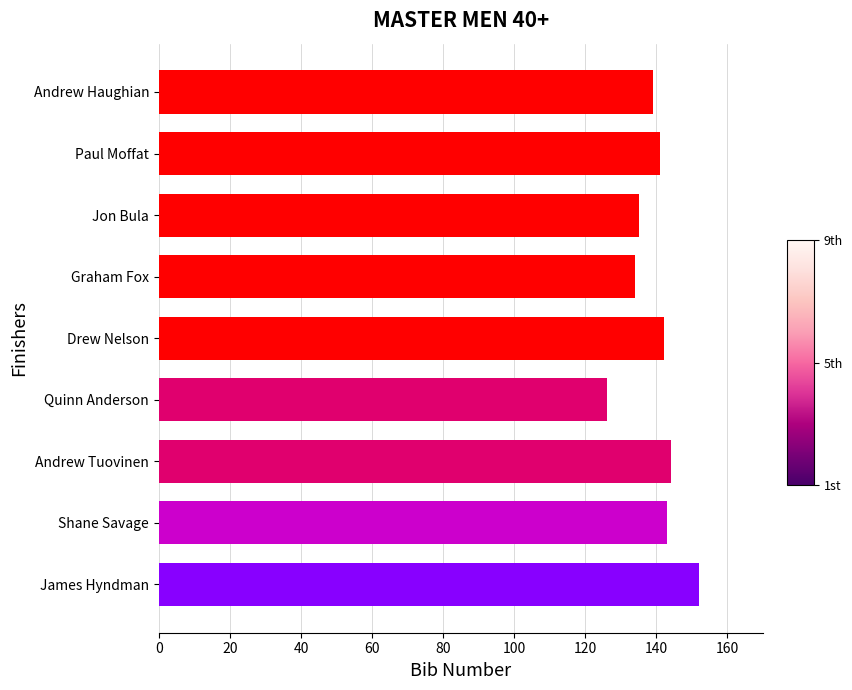

What is the approximate value at Andrew Tuovinen, to the nearest 5?

145